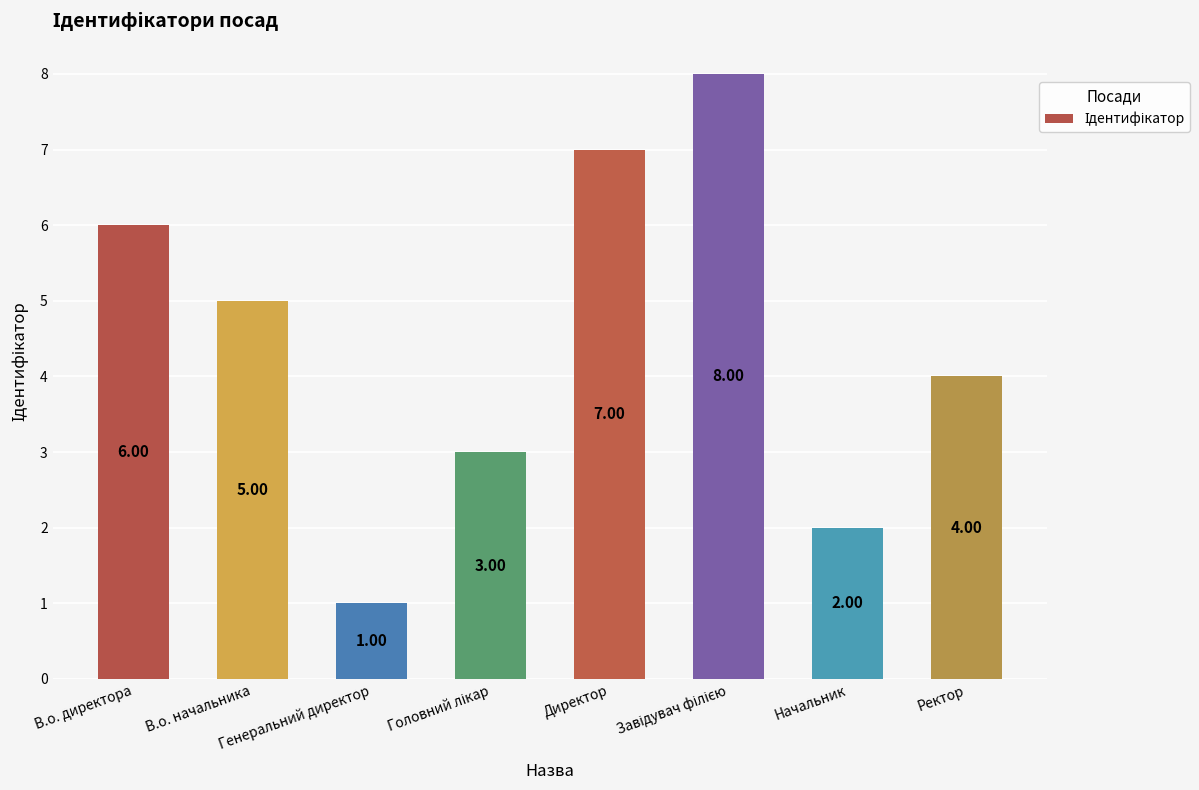

How many values are below 5?

4